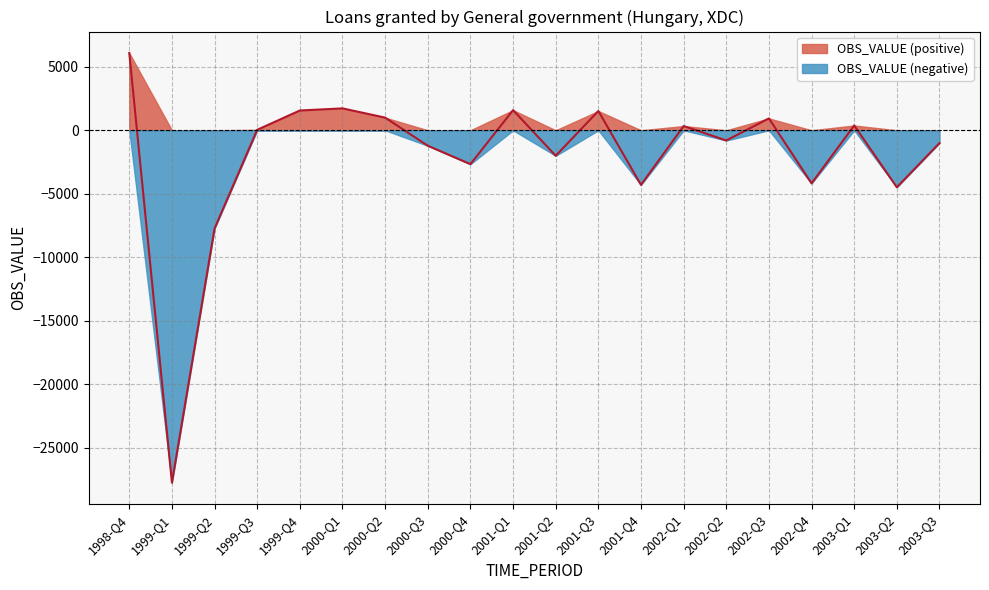

What is the change in value from 2002-Q2 to 2003-Q3?

-204